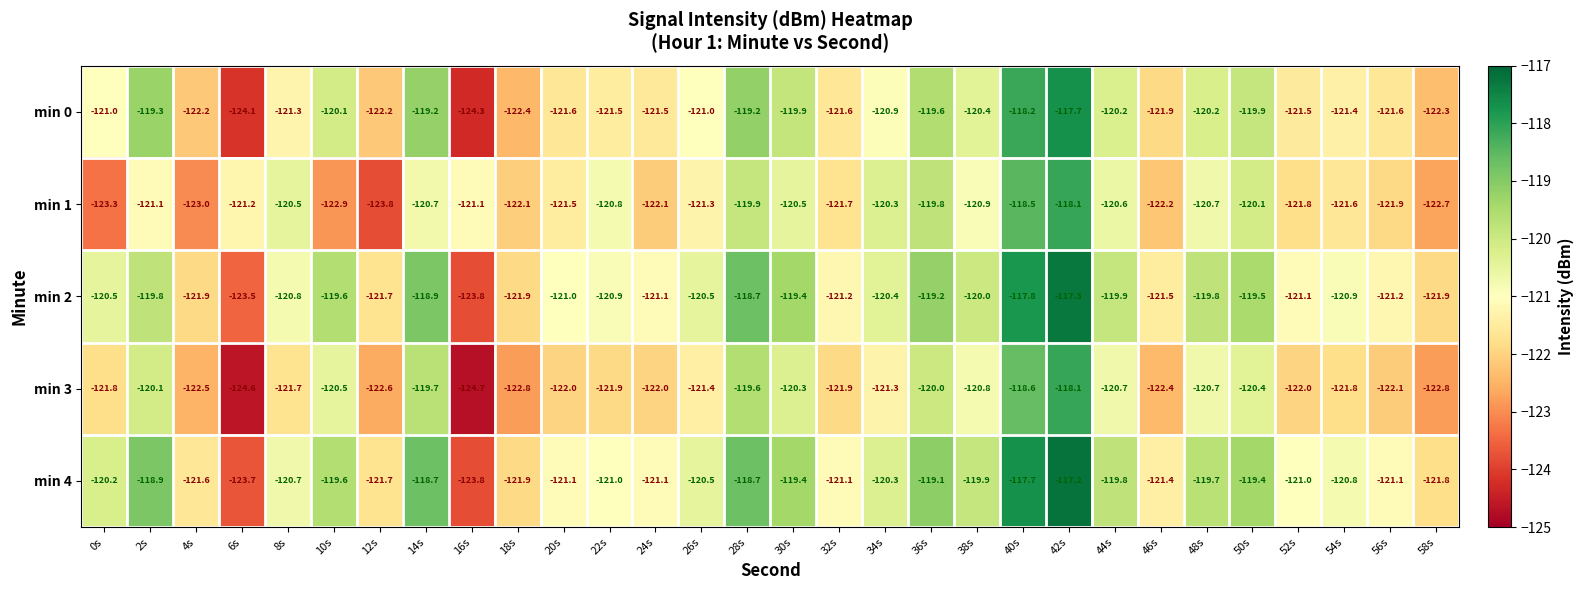

Rank the series at 36s from lowest to highest value.

min 3, min 1, min 0, min 2, min 4